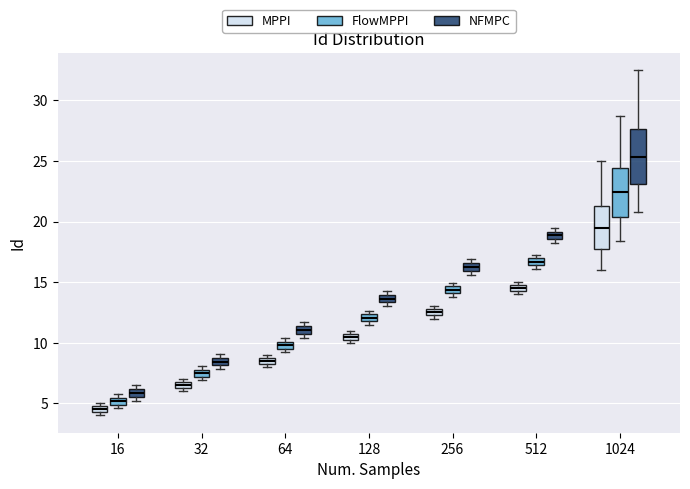

Comparing the boxes themselves (not the whiskers), which one is the tallest?

1024 (NFMPC)